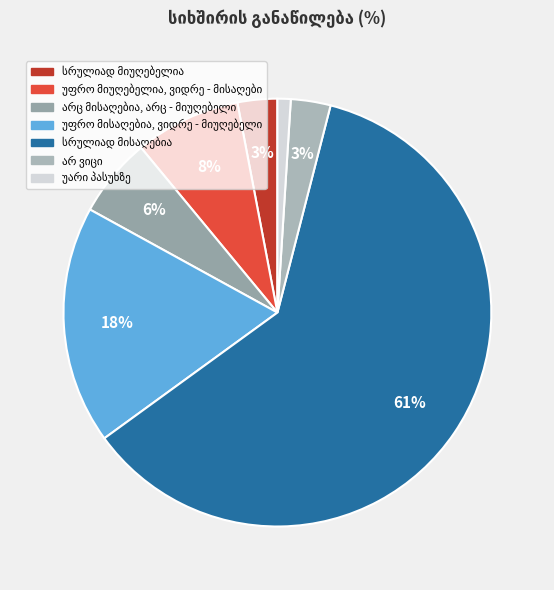

Approximately how many times larger is the value at უფრო მისაღებია, ვიდრე - მიუღებელი compared to სრულიად მისაღებია?

0.3